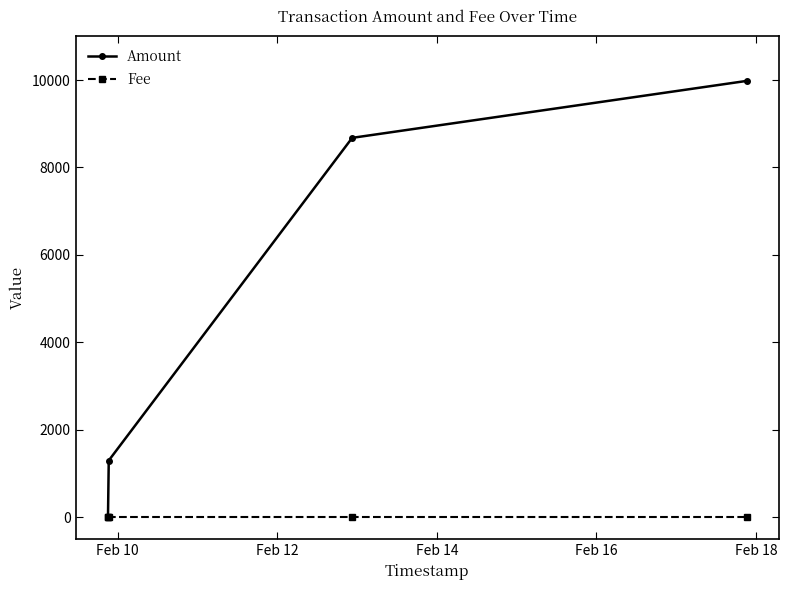

Which series has the largest range (max minus min)?

Amount